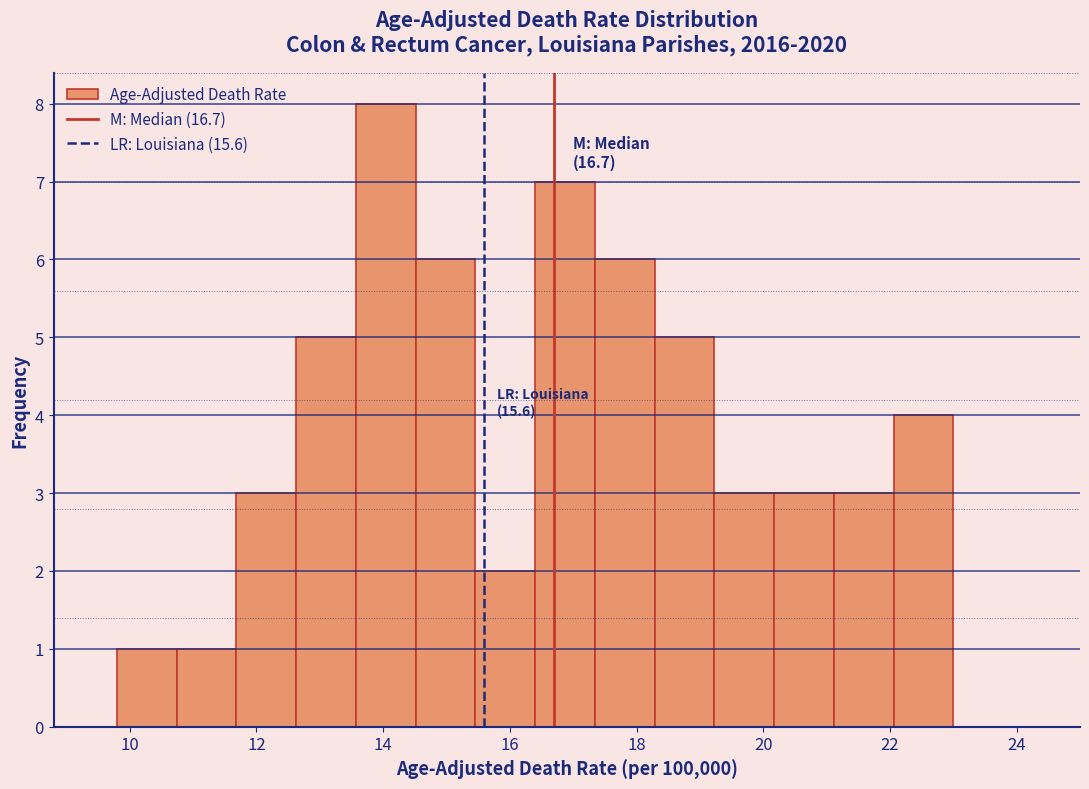

Over which range of the x-axis is the bar tallest?

13.6 to 14.6